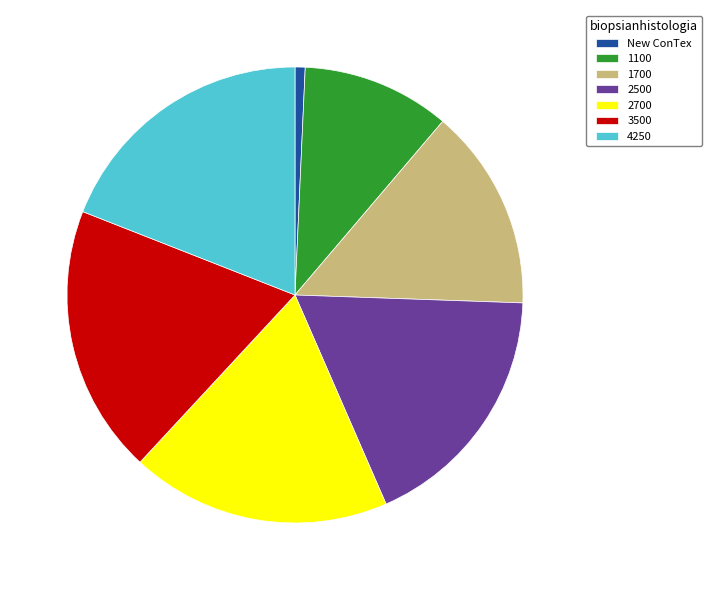

Approximately how many times larger is the value at 1100 compared to 2500?

0.6